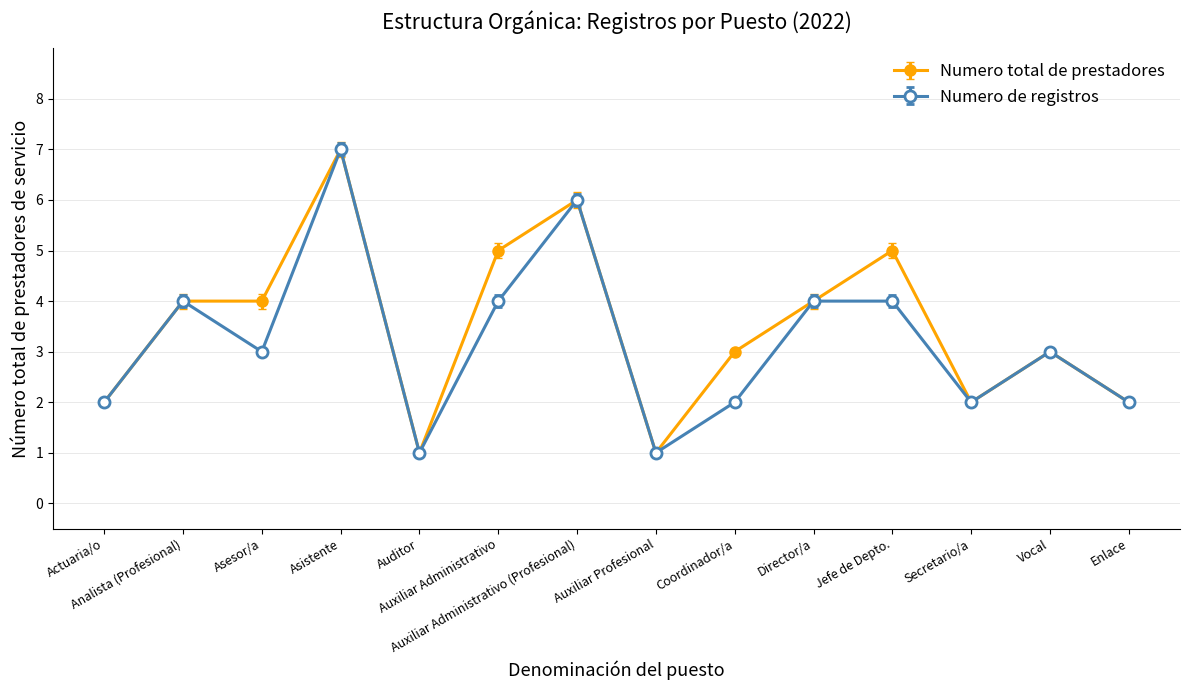

What is the value of the Numero total de prestadores point at the 12th from the left?

2